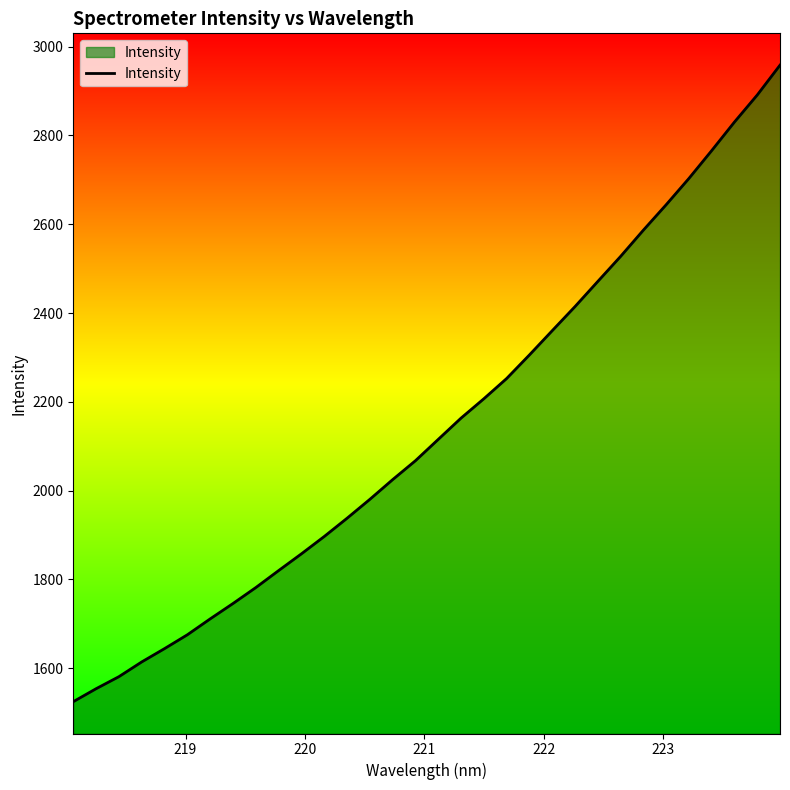

Reading right to left, list all the values displayed in this chart.

2958.2	2891.0	2830.1	2765.8	2703.1	2643.9	2586.6	2527.5	2471.1	2414.5	2360.3	2305.7	2252.5	2206.9	2163.4	2115.5	2067.4	2024.8	1980.4	1937.8	1896.7	1857.7	1820.0	1781.7	1745.8	1711.2	1675.4	1644.2	1614.2	1581.0	1553.9	1524.7